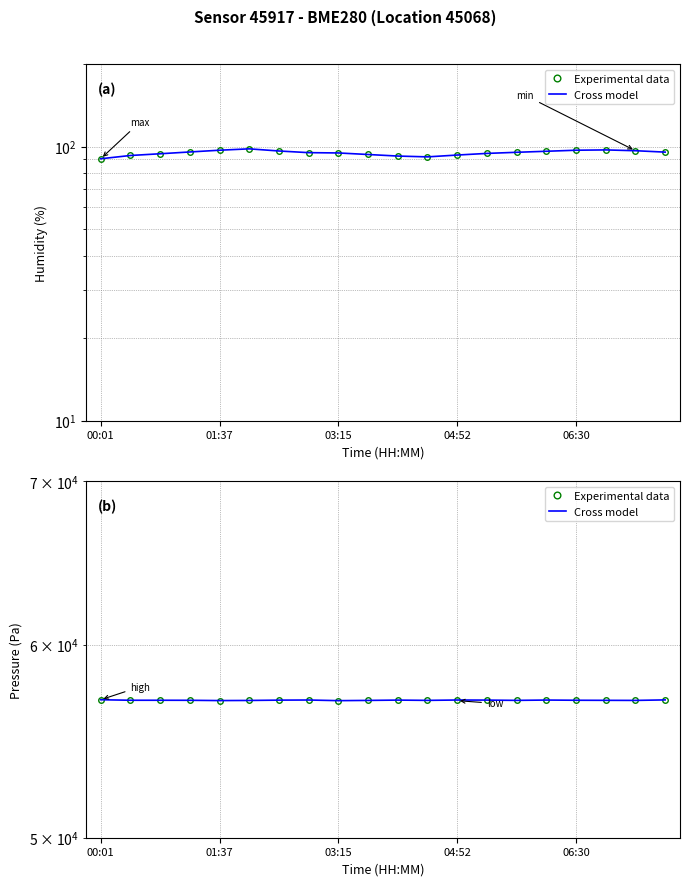

What is the difference between the maximum and minimum values in the Cross model series?

48.9